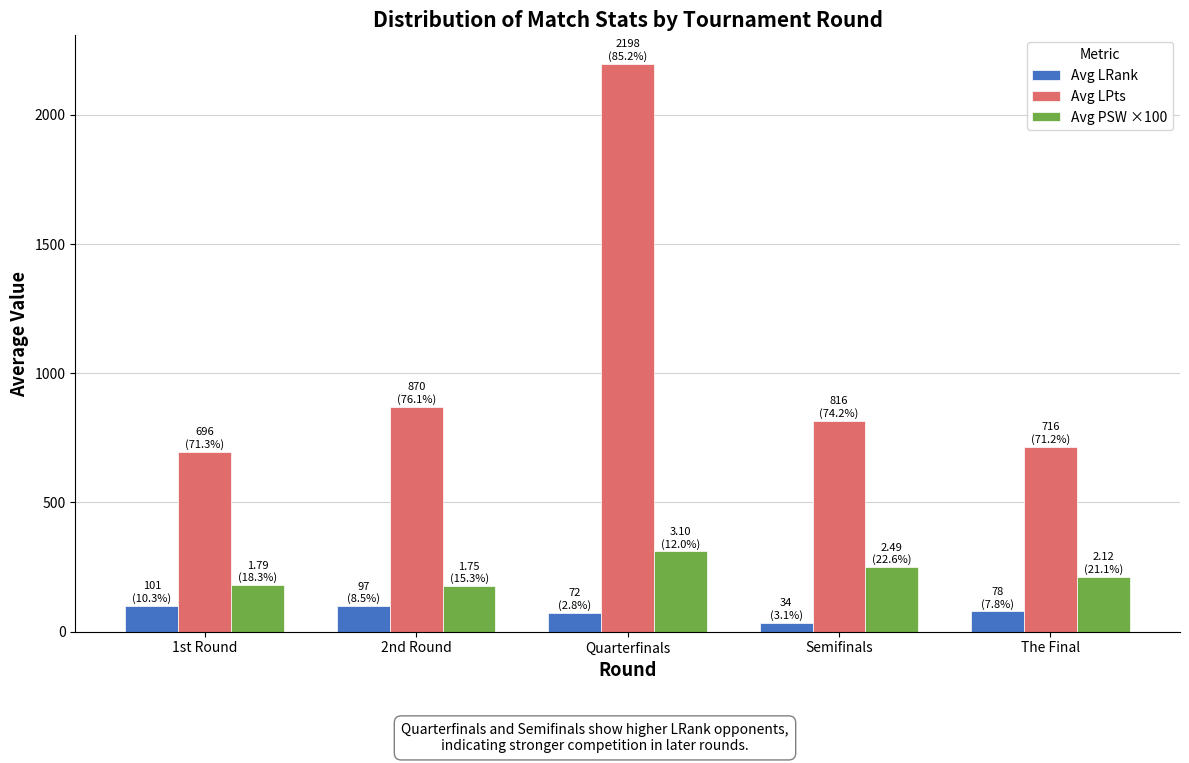

How many values in the Avg PSW ×100 series are below 212?

2